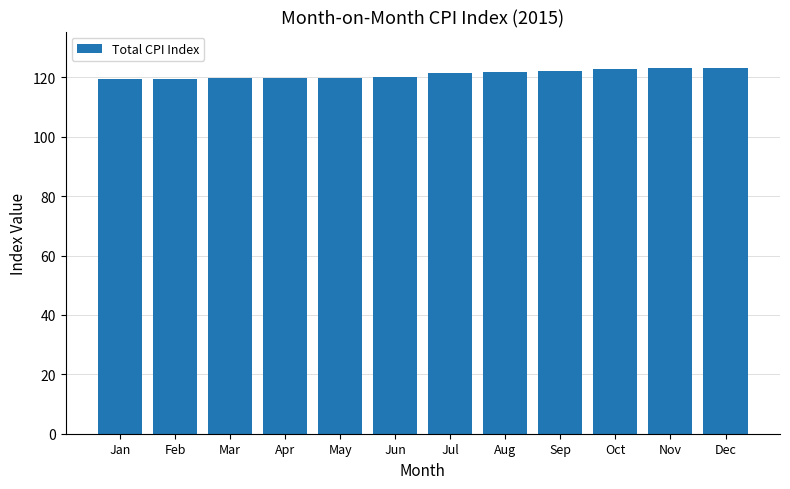

What is the difference between the values at Oct and Feb?

3.3